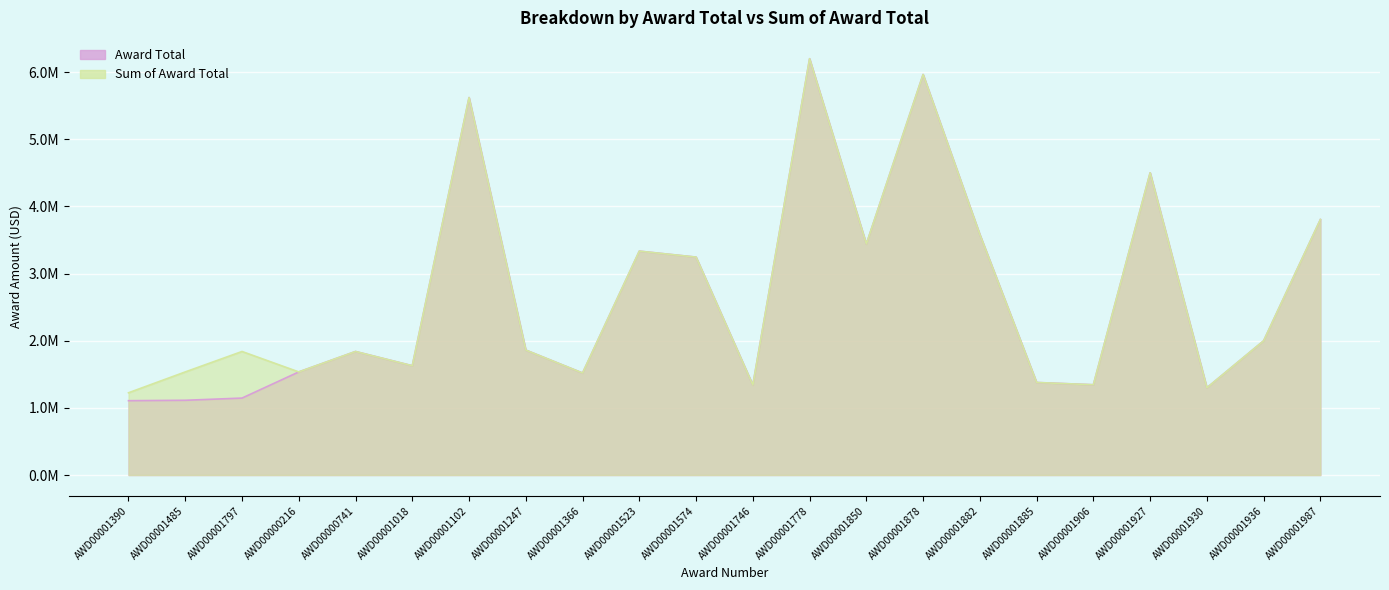

Reading left to right, list all the values displayed in this chart.

Award Total: 1106923	1113044	1145835	1535151	1839429	1627295	5619875	1860432	1518777	3333333	3244523	1338815	6198308	3439468	5963305	3580267	1377954	1344200	4500000	1299288	1999000	3804368
Sum of Award Total: 1224706	1535151	1839429	1535151	1839429	1627295	5619875	1860432	1518777	3333333	3244523	1338815	6198308	3439468	5963305	3580267	1377954	1344200	4500000	1299288	1999000	3804368